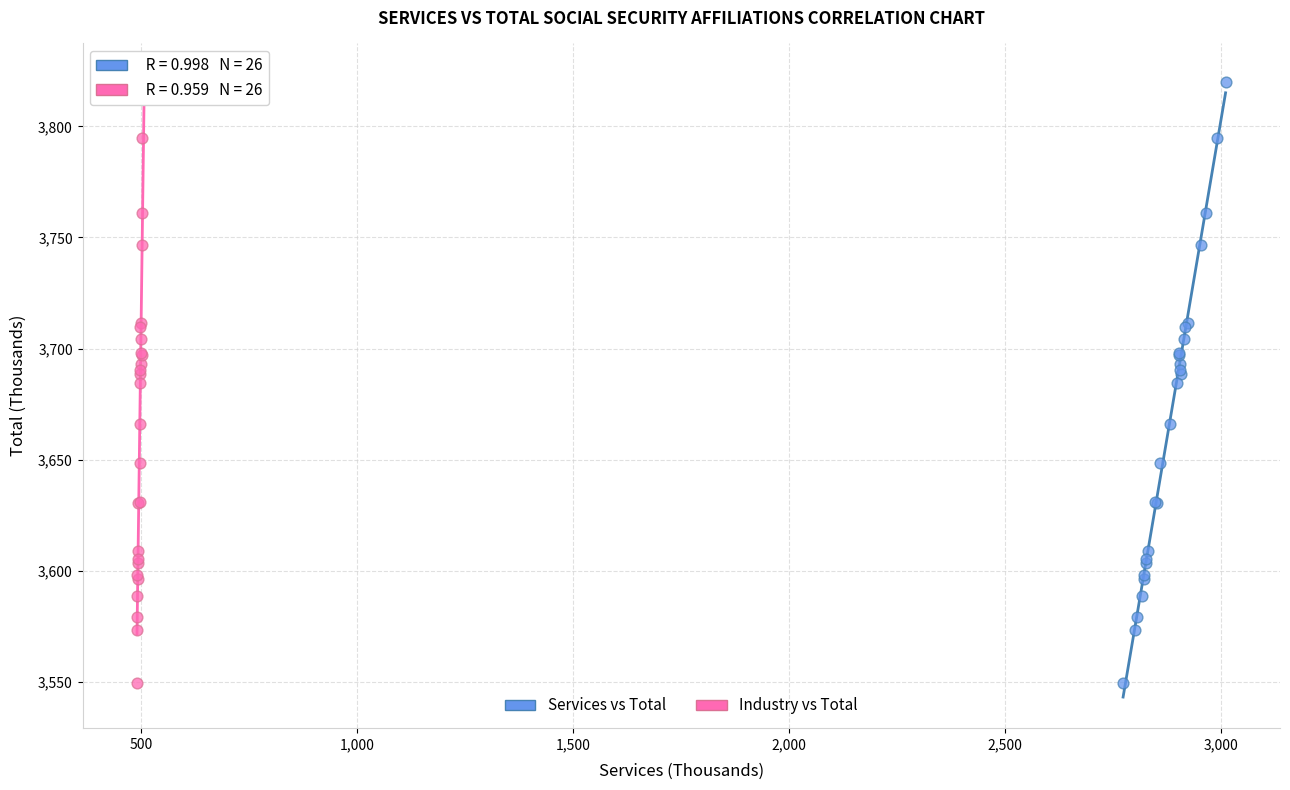

What are all the series names shown in the legend?

Services vs Total, Industry vs Total